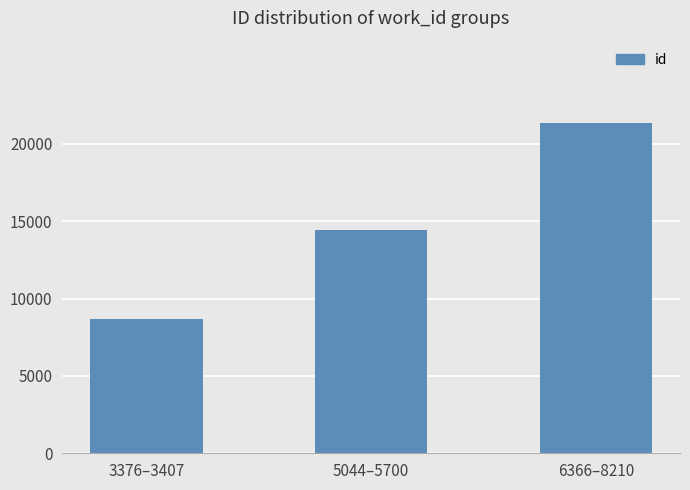

What is the approximate value at 6366–8210, to the nearest 50?

21350